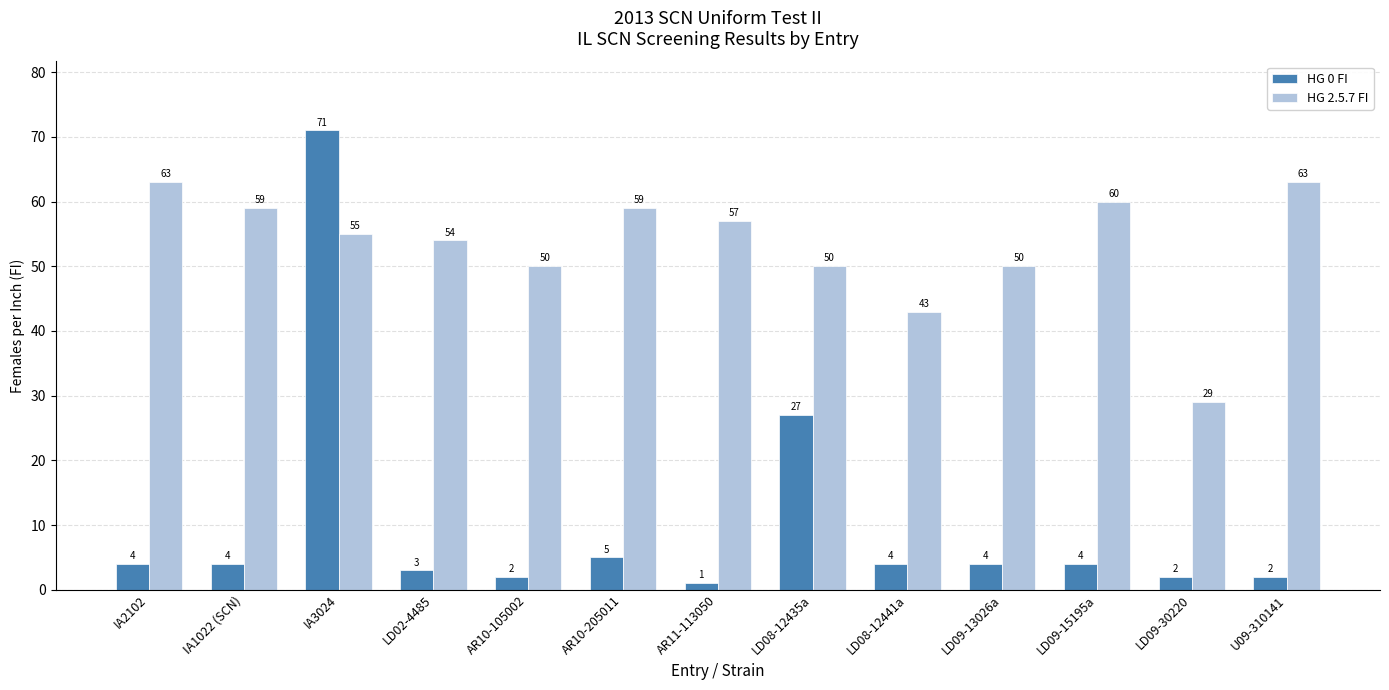

Between AR11-113050 and LD09-13026a, which series saw the biggest shift?

HG 2.5.7 FI